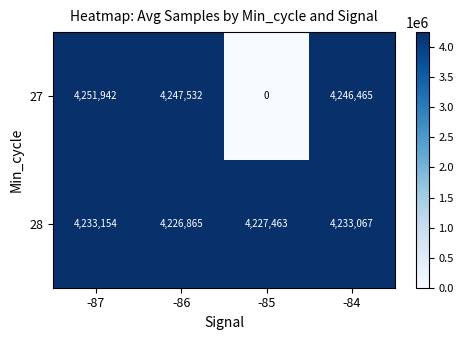

Which label corresponds to the largest value in the chart?

-87